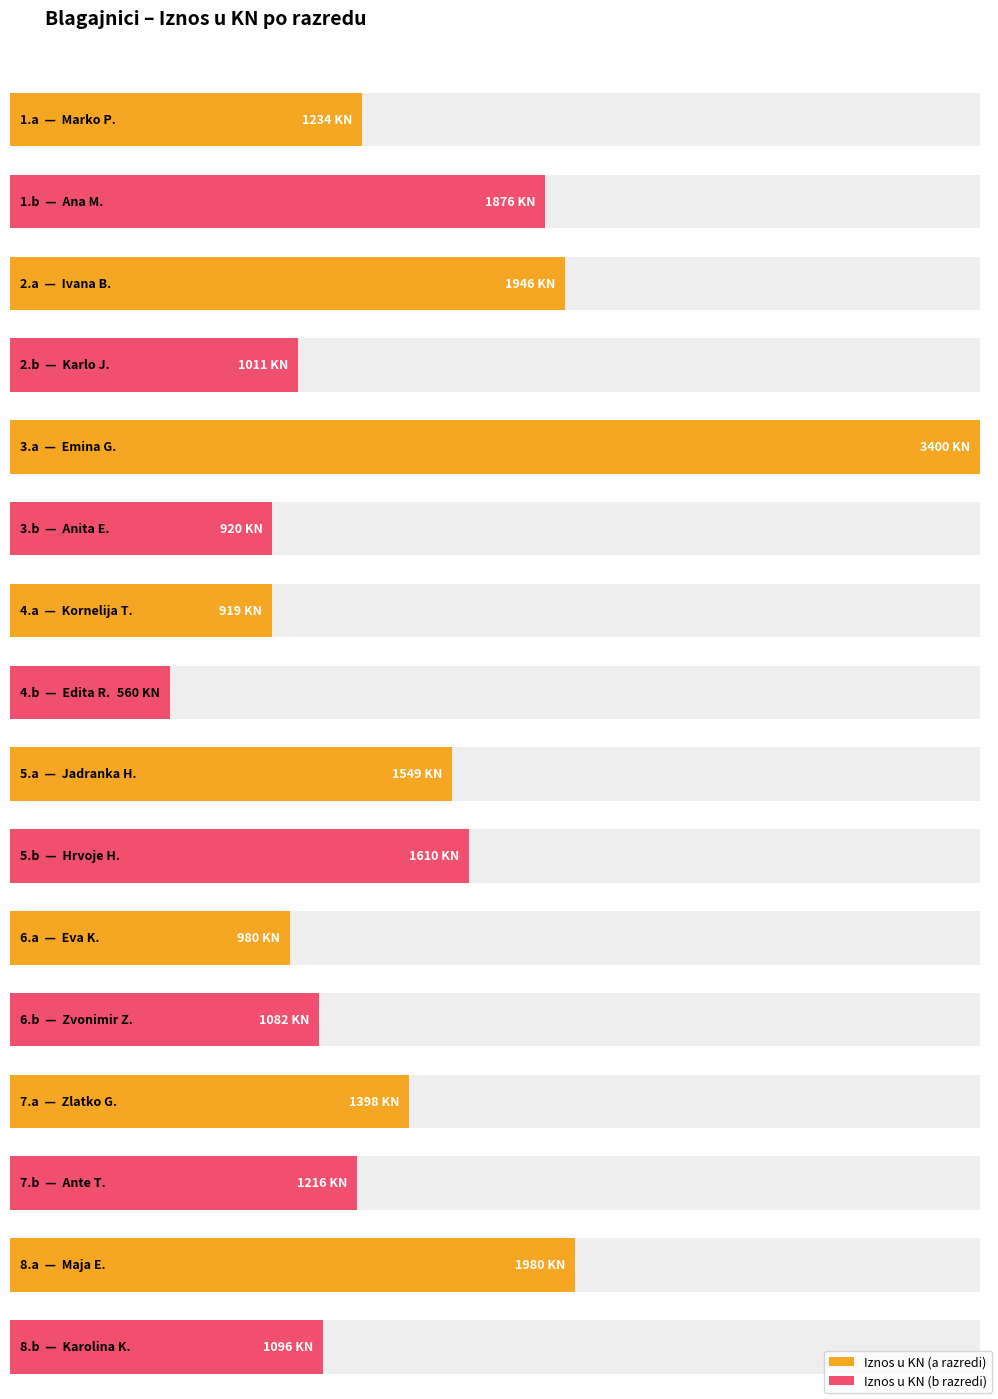

Which category has the highest value across all series?

Emina G.